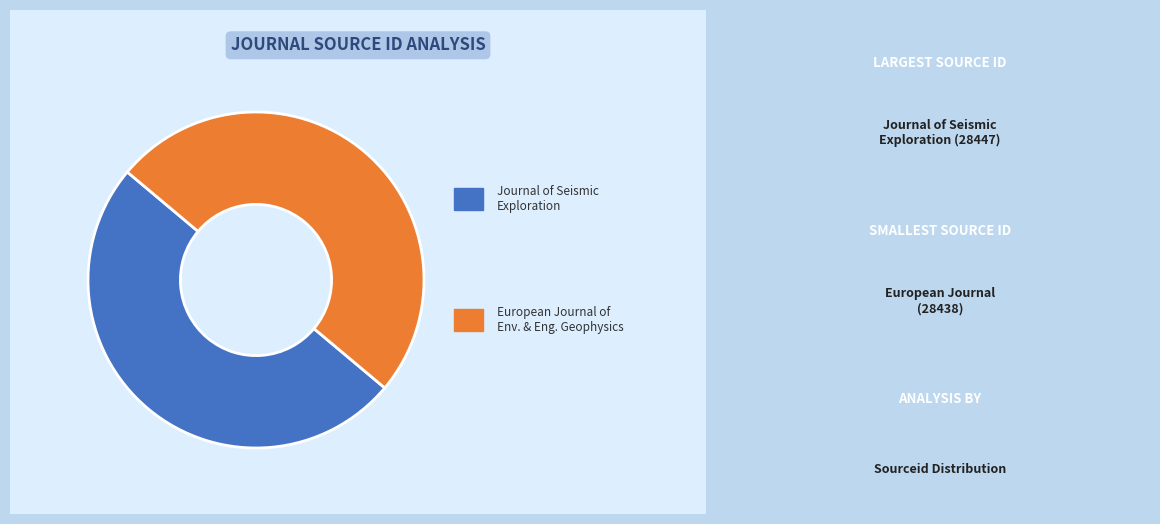

How many segments does this pie chart have?

2